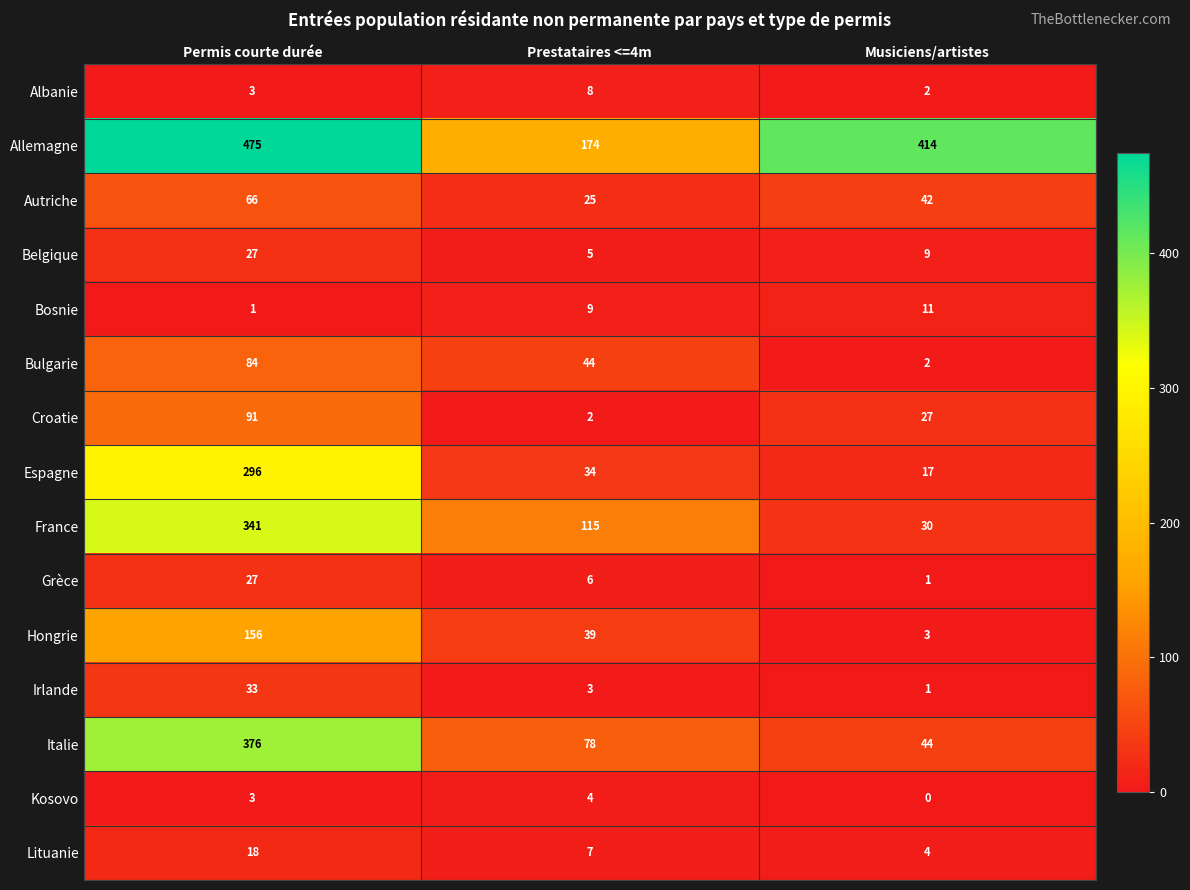

What is the greatest value displayed?

475